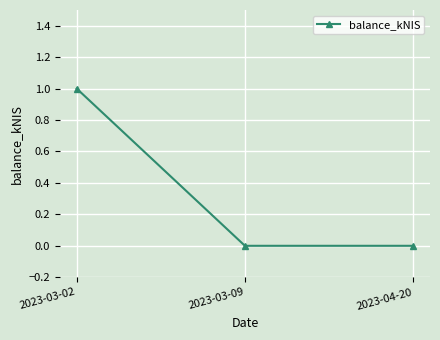

What is the label of the 3rd point from the right?

2023-03-02